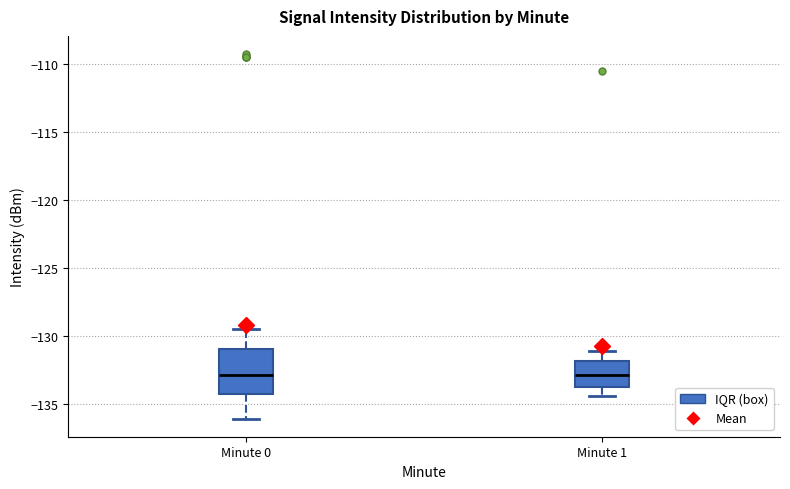

Reading left to right, transcribe this box plot: for each box, give where its median line is, the range the box spans, and where its two whiskers end, as read against the y-axis. The values are not printed on the chart, so give them approximately, as read against the axis.

Minute 0: median -133.0, box -134.0 to -131.0, whiskers -136.0 to -129.5
Minute 1: median -133.0, box -133.5 to -132.0, whiskers -134.5 to -131.0